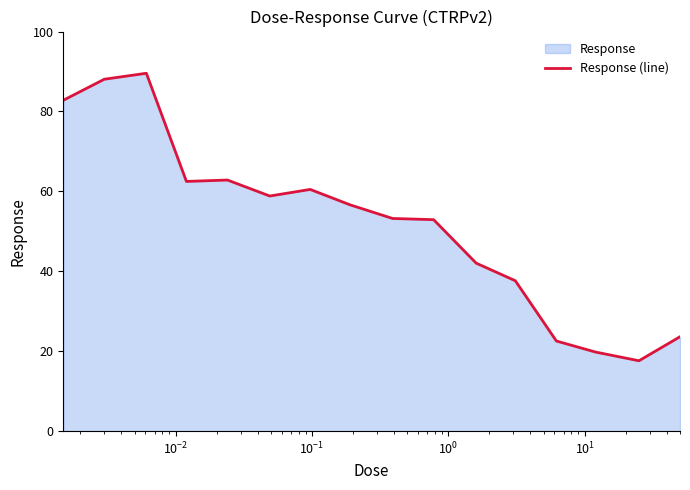

What is the maximum value shown in the chart?

89.6